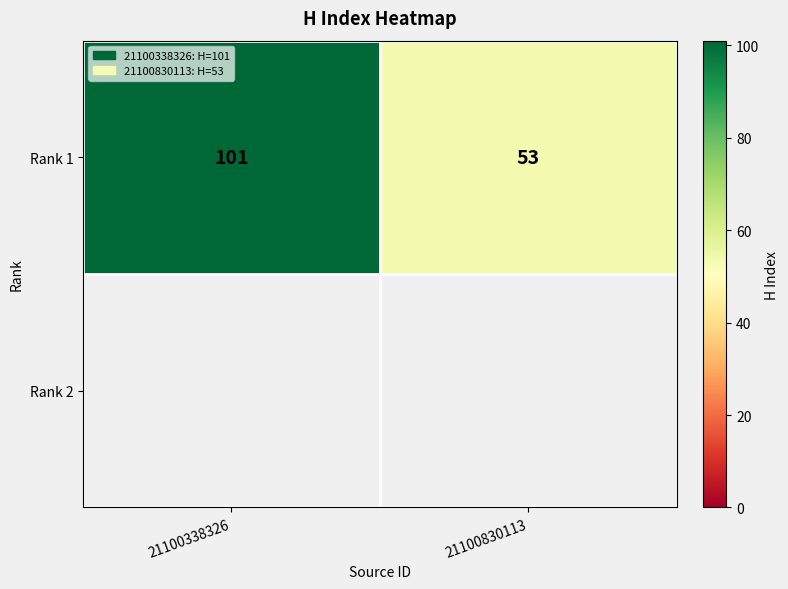

Approximately how many times larger is the value at 21100830113 compared to 21100338326?

0.5